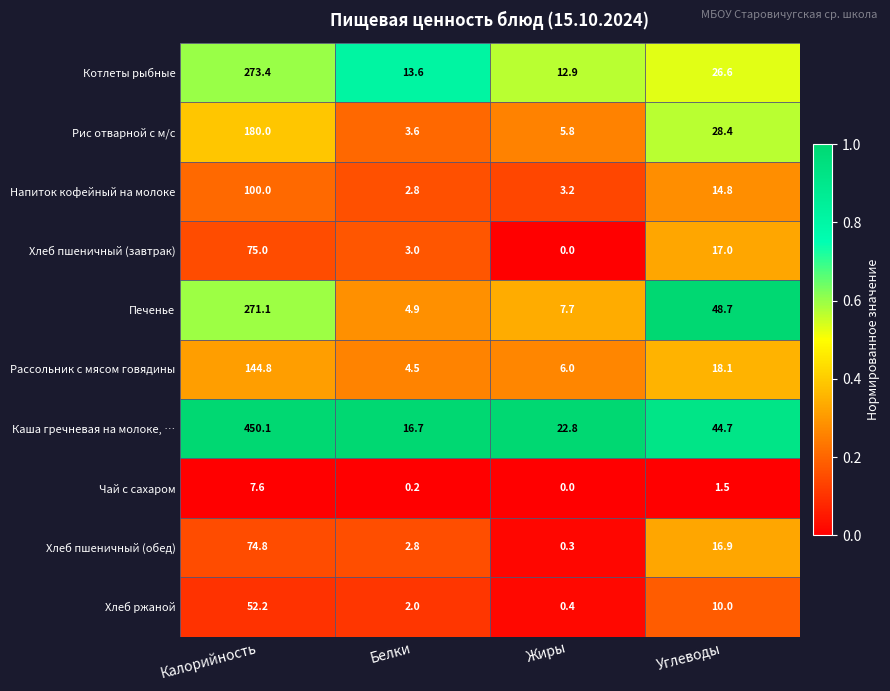

Rank the series by their maximum value, from lowest to highest.

Чай с сахаром, Хлеб ржаной, Хлеб пшеничный (обед), Хлеб пшеничный (завтрак), Напиток кофейный на молоке, Рассольник с мясом говядины, Рис отварной с м/с, Печенье, Котлеты рыбные, Каша гречневая на молоке, …